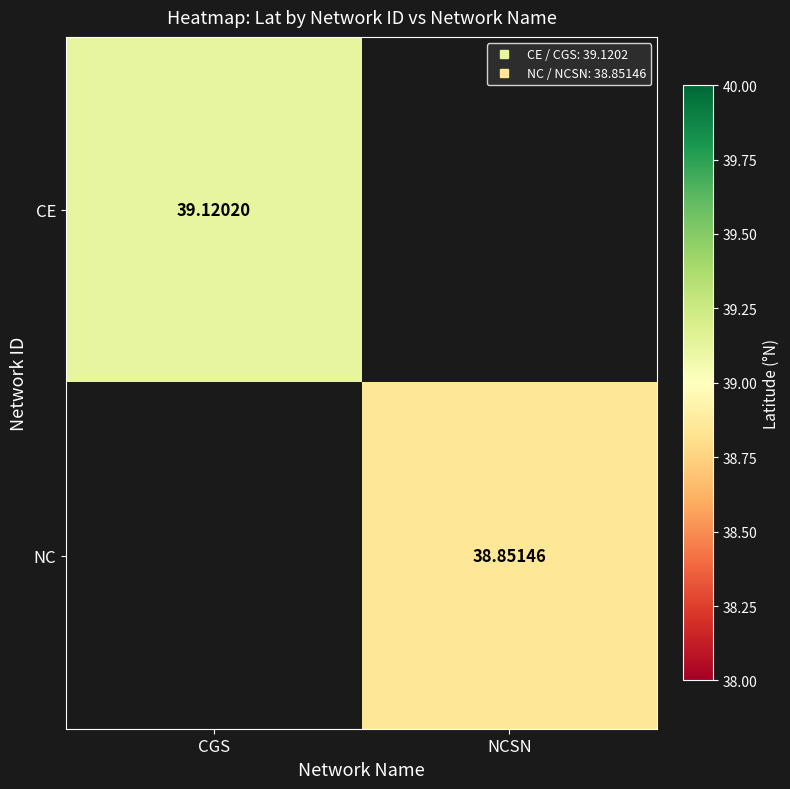

The value of NC at NCSN is 53.7. True or false?

False